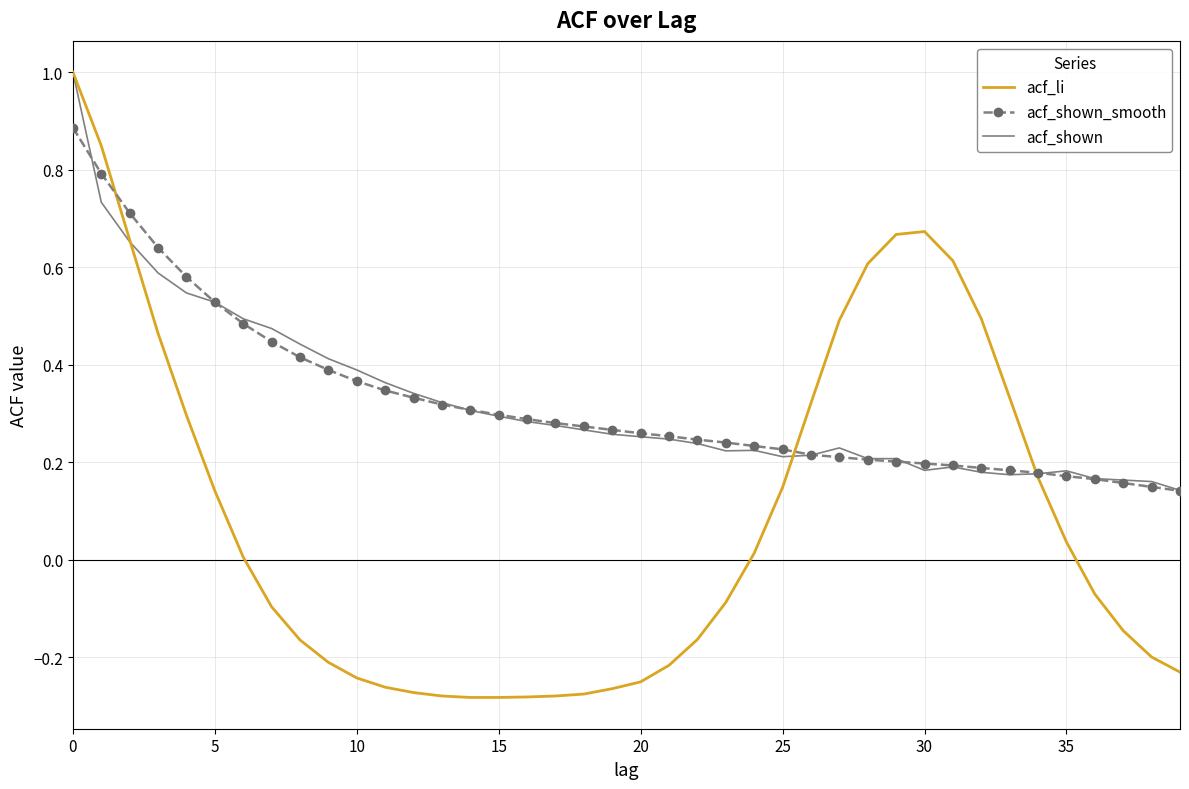

At how many categories does at least one series exceed 0?

40